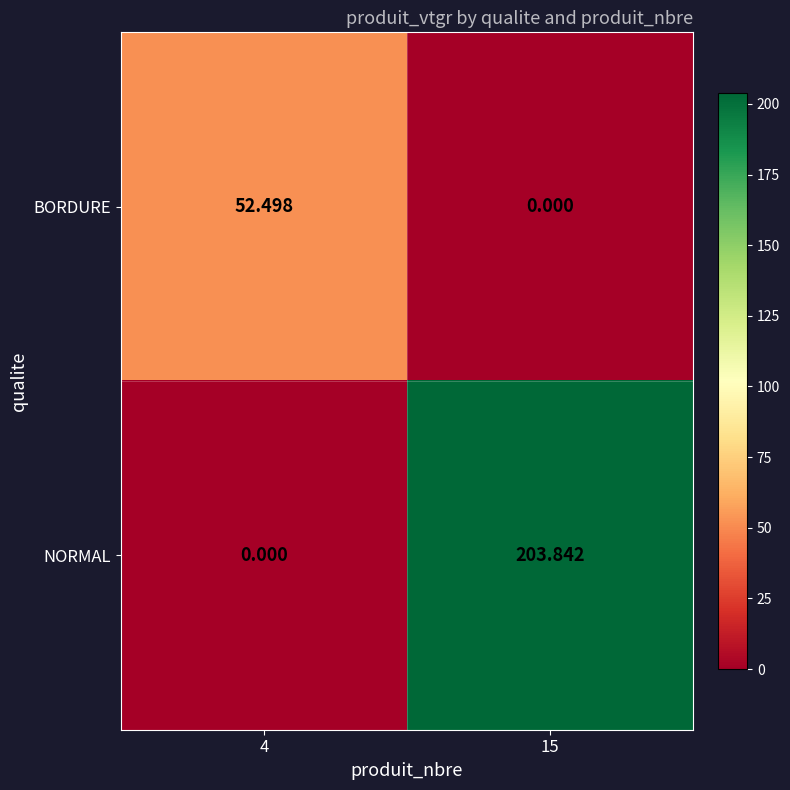

Rank the series by their average value, from lowest to highest.

BORDURE, NORMAL